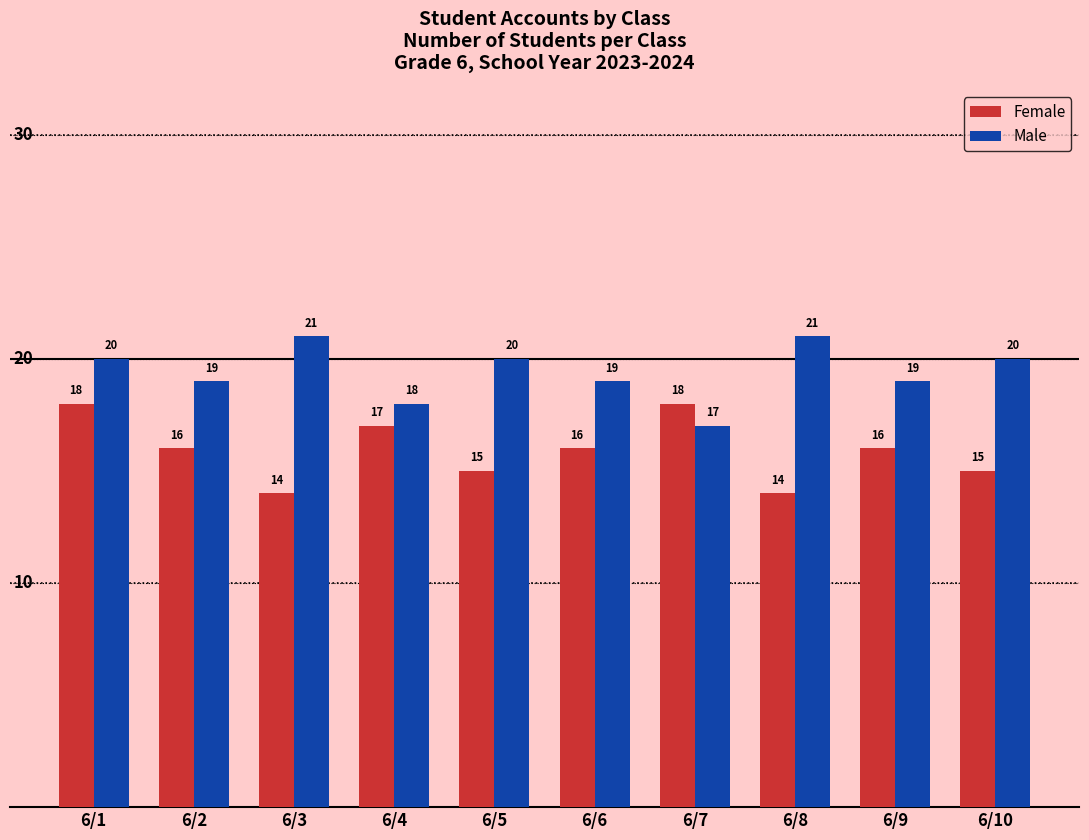

At 6/4, list the series in order from smallest to largest.

Female, Male